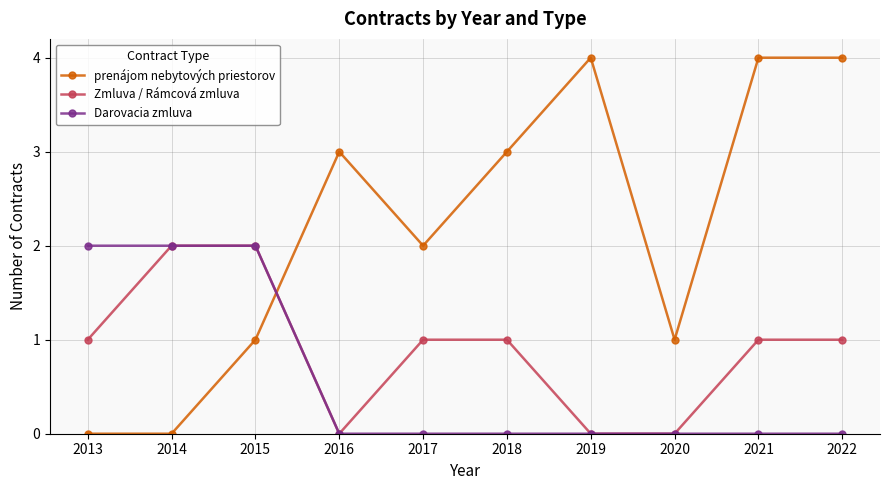

What is the average value of the Zmluva / Rámcová zmluva series?

1